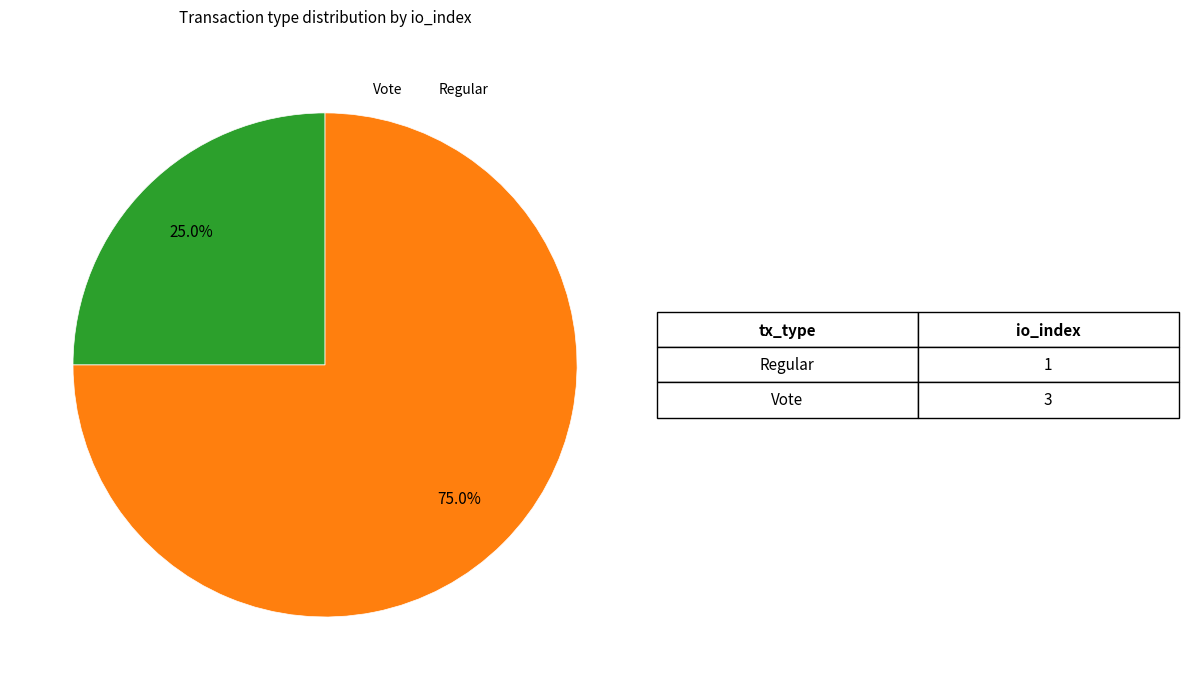

Count the number of slices in the pie.

2